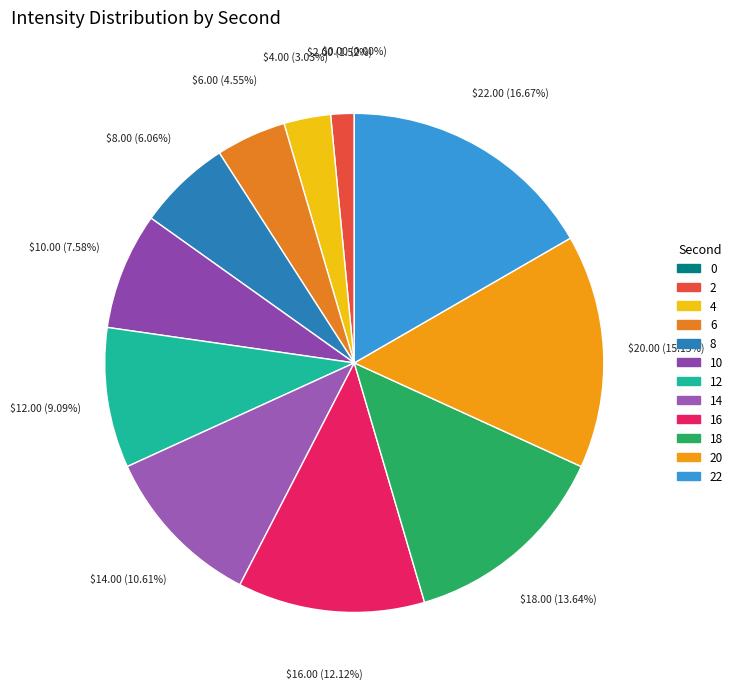

Rank the categories by value from lowest to highest.

0, 2, 4, 6, 8, 10, 12, 14, 16, 18, 20, 22